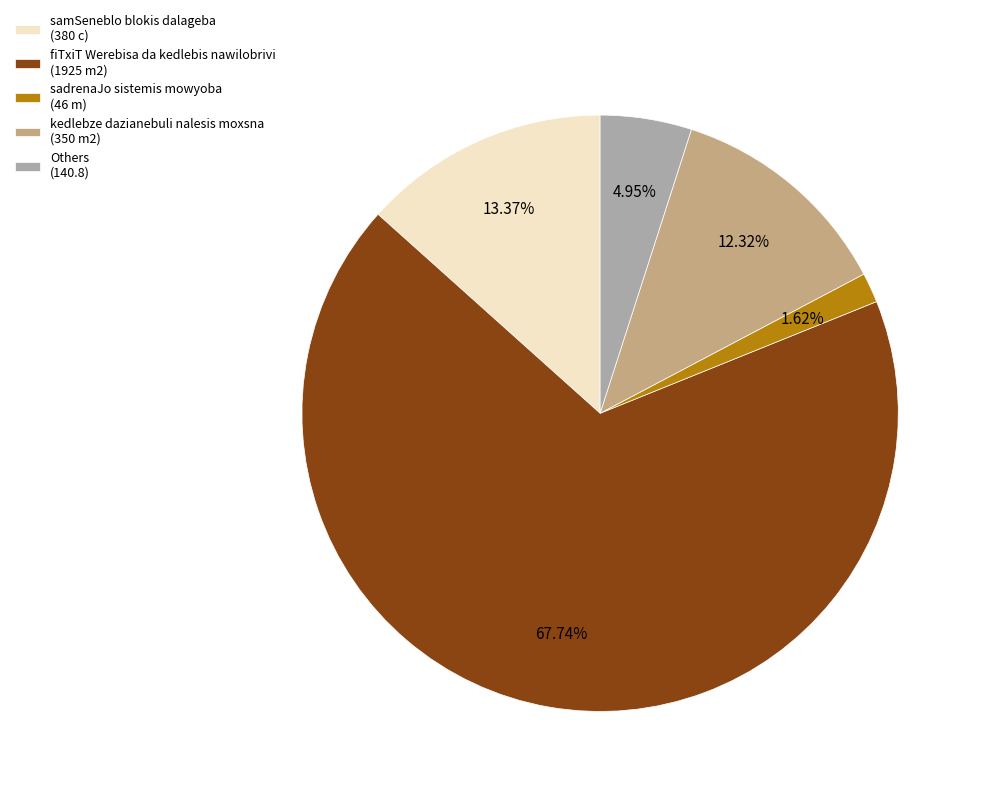

Between samSeneblo blokis dalageba (380 c) and sadrenaJo sistemis mowyoba (46 m), which is larger?

samSeneblo blokis dalageba (380 c)